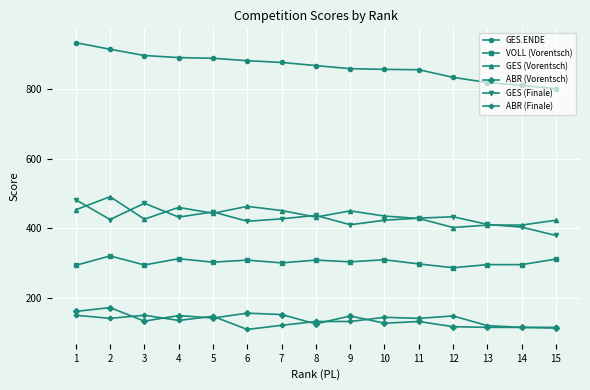

How many data points in GES.ENDE are less than 869?

7